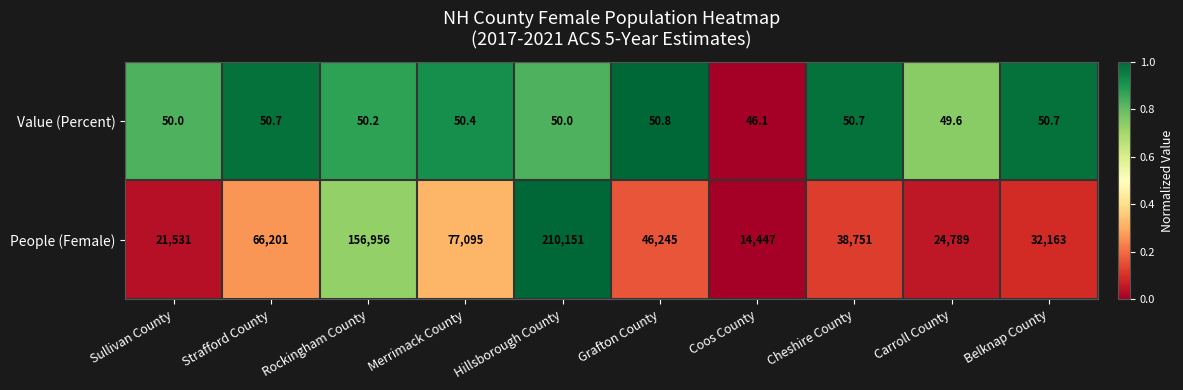

Which category has the lowest value across all series?

Coos County